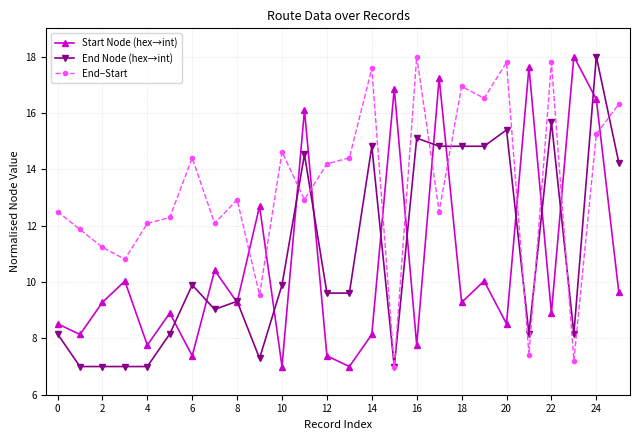

What is the greatest value displayed?

18.0